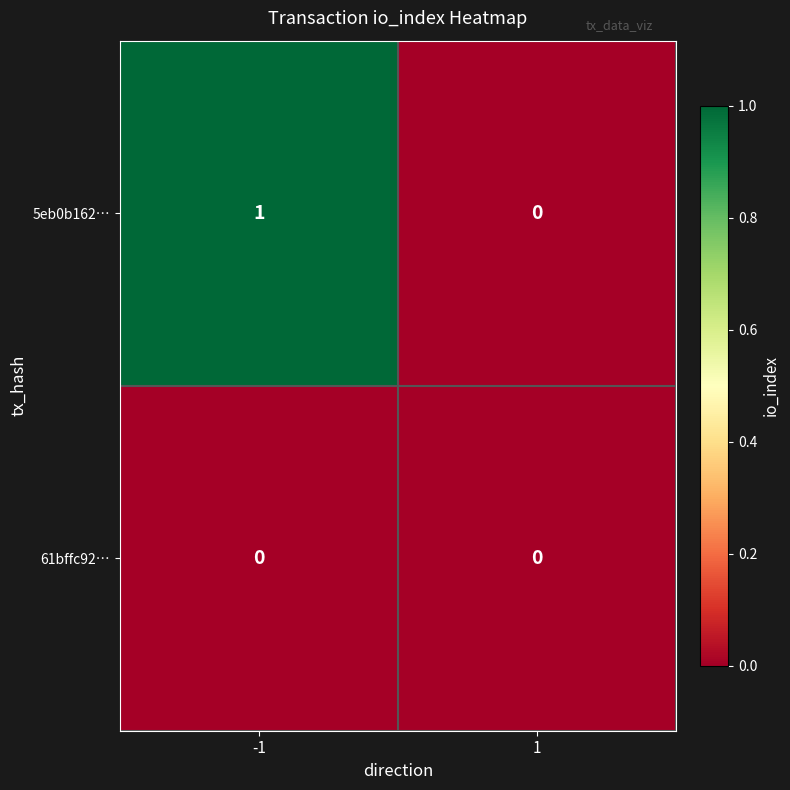

True or false: 61bffc92… has a value of 0 at -1.

True